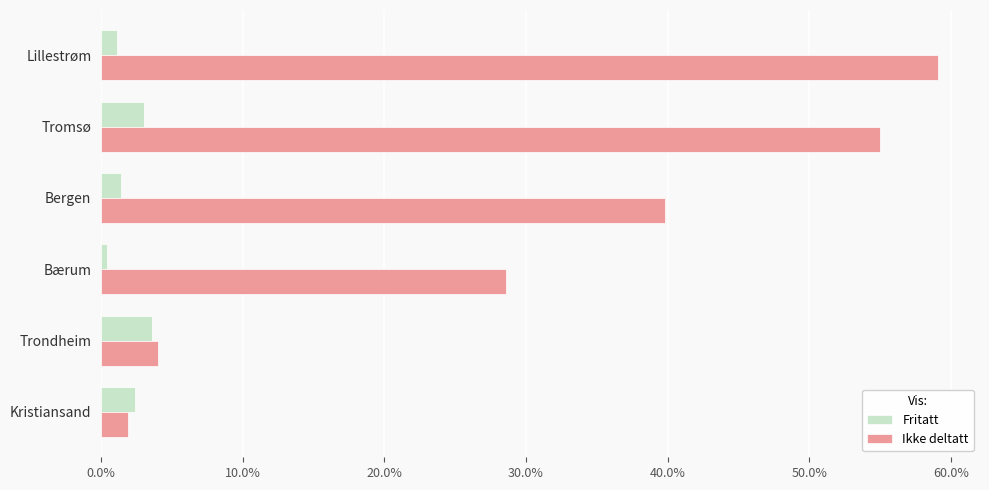

True or false: Ikke deltatt has a value of 10.8 at Bergen.

False